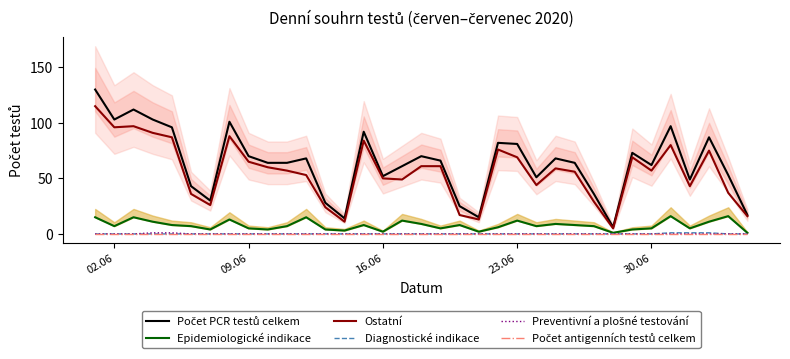

What is the highest value of the Ostatní series?

115